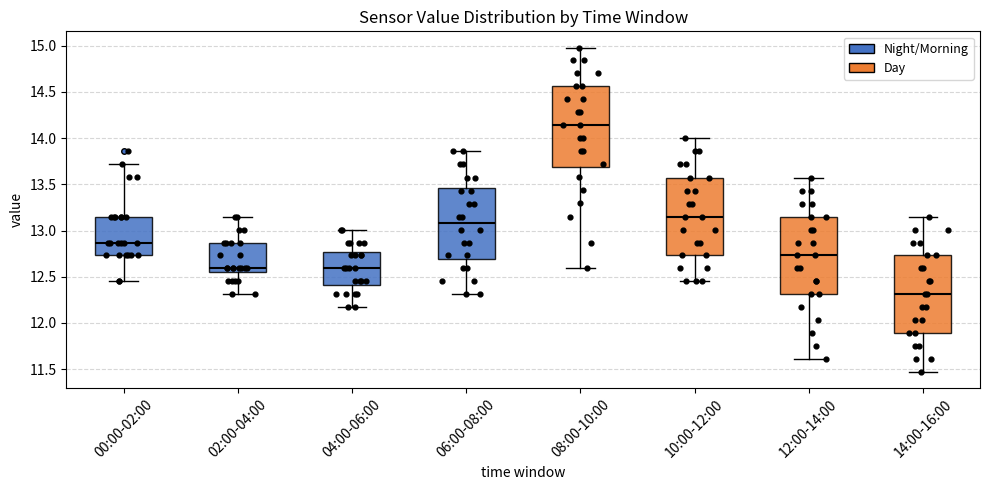

Reading left to right, read every box against the y-axis: the position of its median line, the range the box covers, and the ends of its whiskers. The values are not printed on the chart, so give them approximately, as read against the axis.

00:00-02:00: median 12.85, box 12.75 to 13.15, whiskers 12.45 to 13.70
02:00-04:00: median 12.60, box 12.55 to 12.85, whiskers 12.30 to 13.15
04:00-06:00: median 12.60, box 12.40 to 12.75, whiskers 12.15 to 13.00
06:00-08:00: median 13.10, box 12.70 to 13.45, whiskers 12.30 to 13.85
08:00-10:00: median 14.15, box 13.70 to 14.55, whiskers 12.60 to 15.00
10:00-12:00: median 13.15, box 12.75 to 13.55, whiskers 12.45 to 14.00
12:00-14:00: median 12.75, box 12.30 to 13.15, whiskers 11.60 to 13.55
14:00-16:00: median 12.30, box 11.90 to 12.75, whiskers 11.45 to 13.15